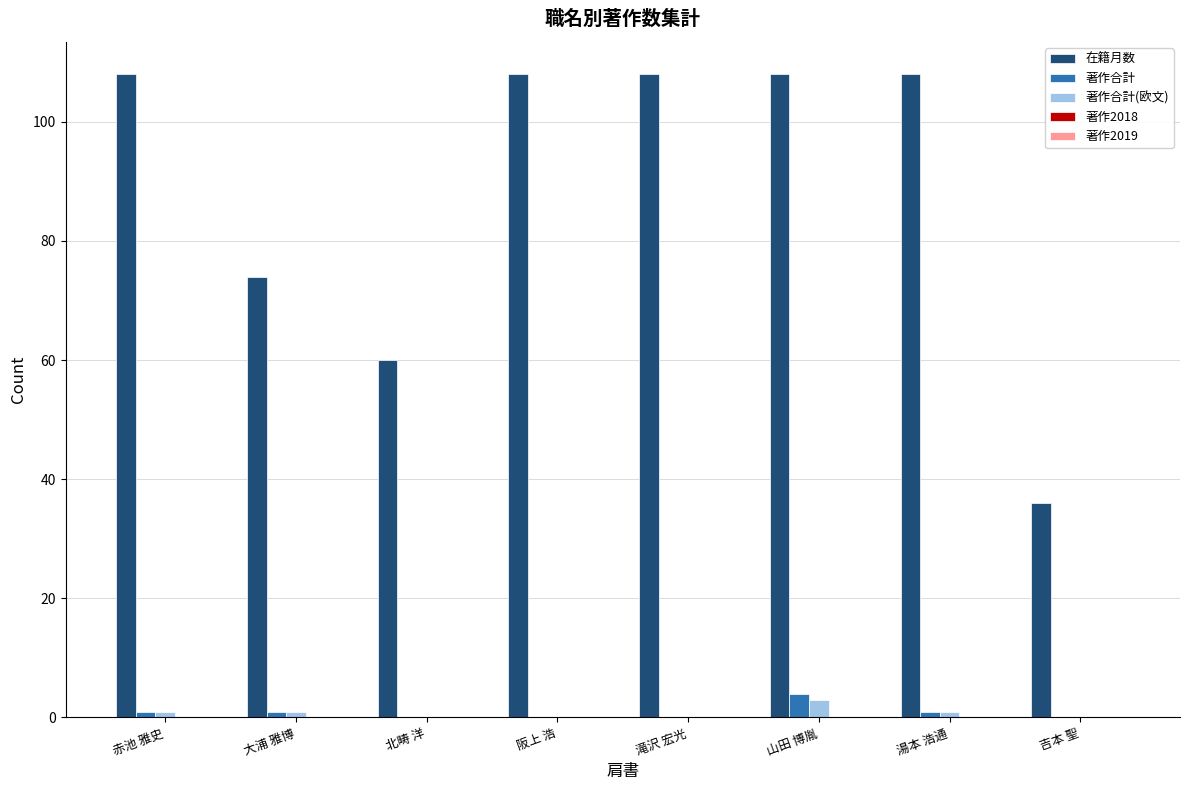

What is the approximate value of 在籍月数 at 阪上 浩?

108